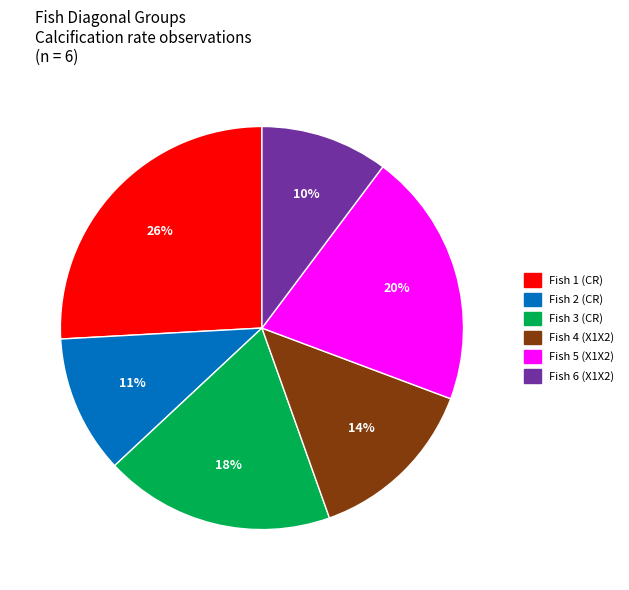

Does any single category account for the majority?

No